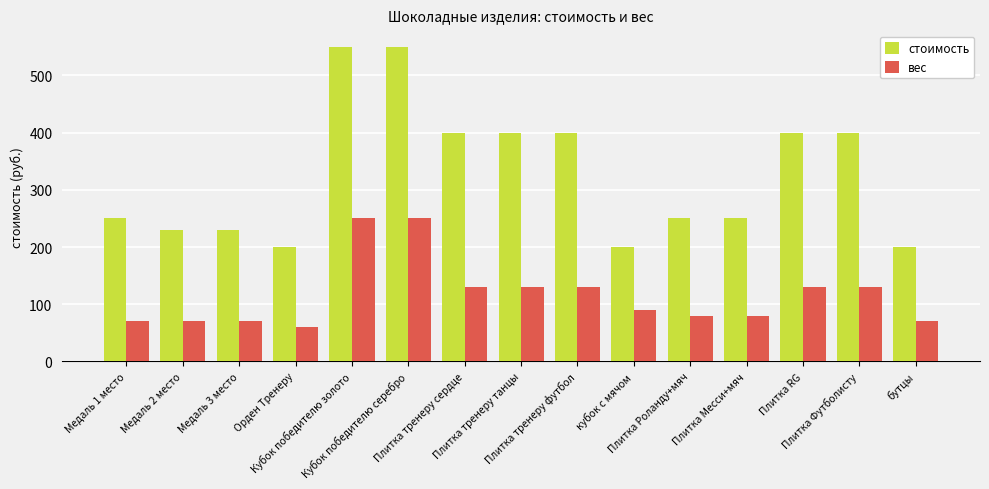

What is the greatest value displayed?

550